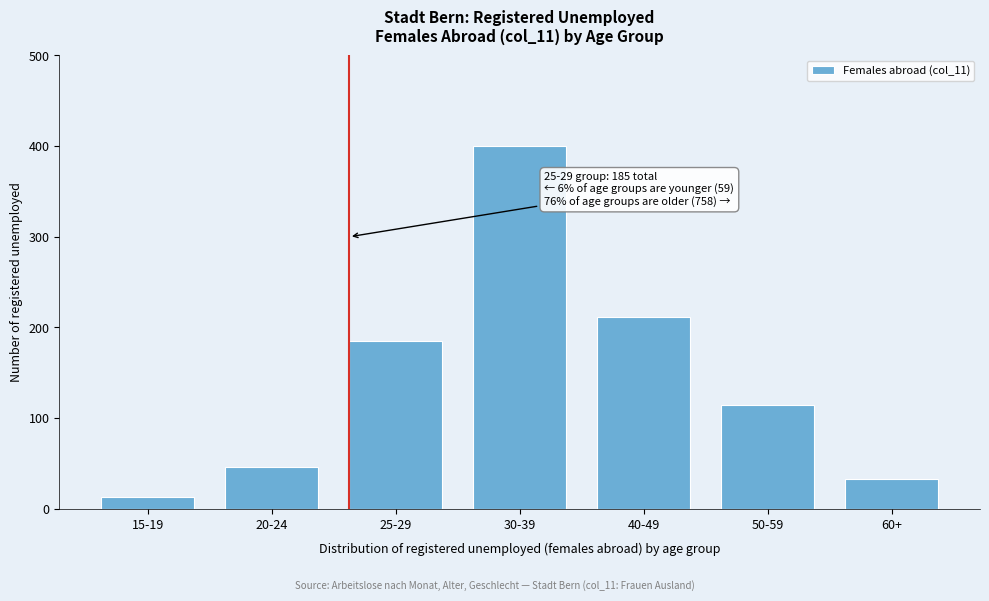

Reading left to right, extract all data points from this chart.

13	46	185	400	211	114	33